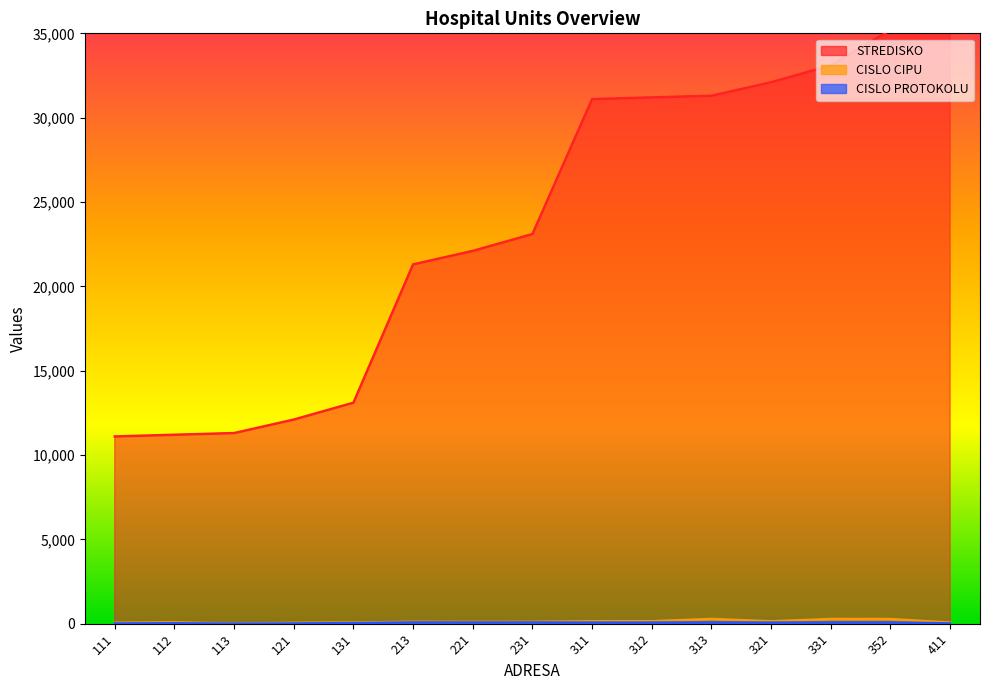

What is the difference between the highest and lowest values at 321?

32035